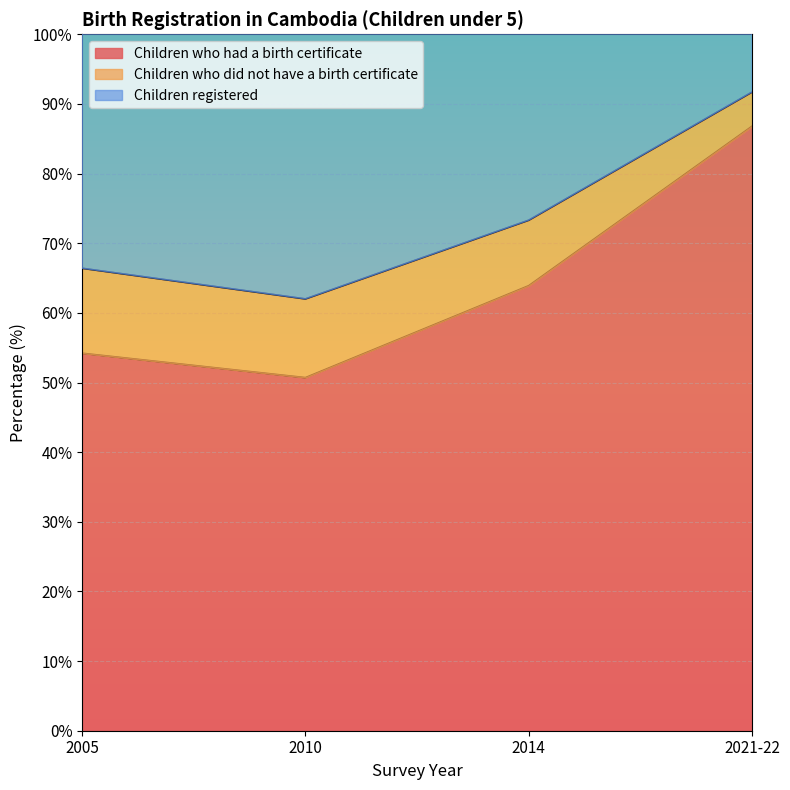

In Children who had a birth certificate, how many points are lower than both neighbors (excluding endpoints)?

1